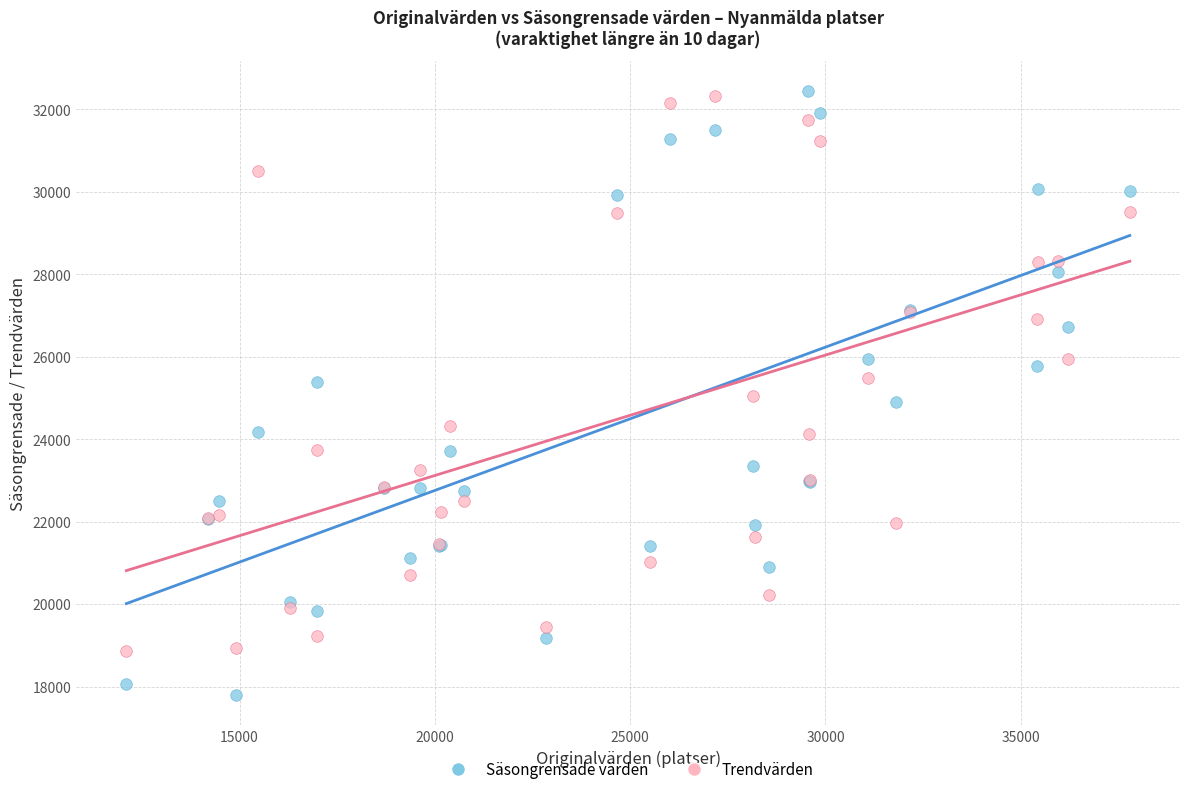

Which series has the widest spread of Y values?

Säsongrensade värden